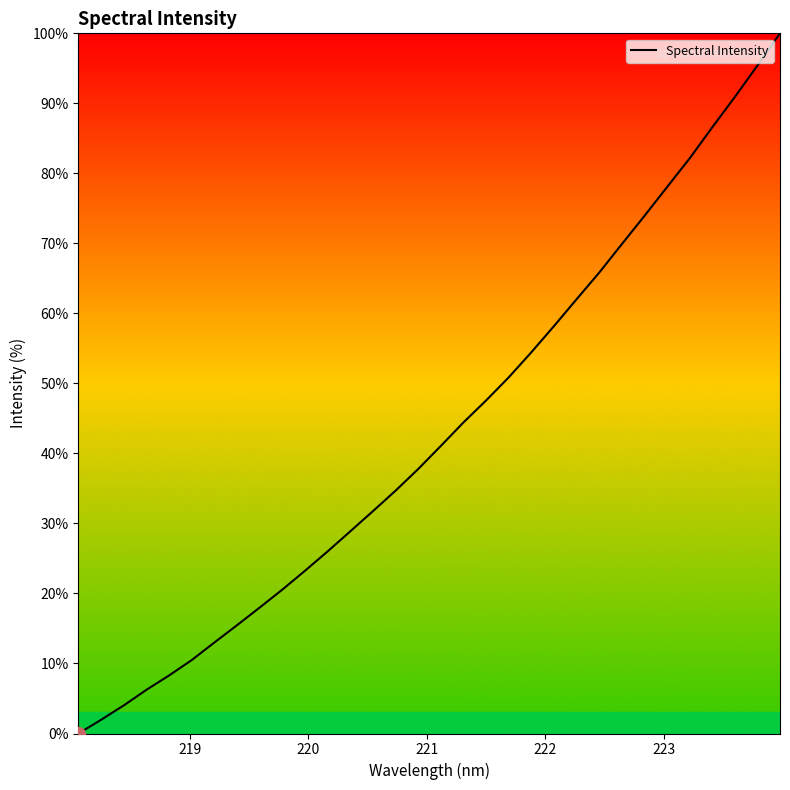

Count the number of categories in the chart.

32